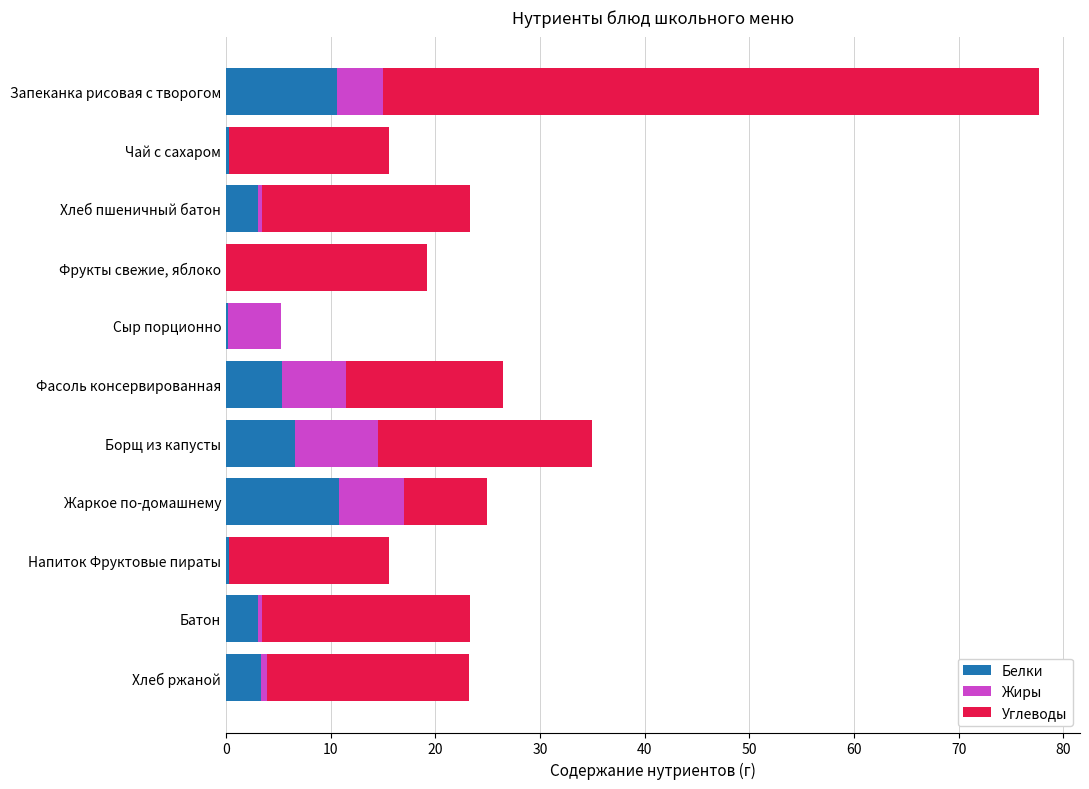

At which category is the sum across all series the highest?

Запеканка рисовая с творогом